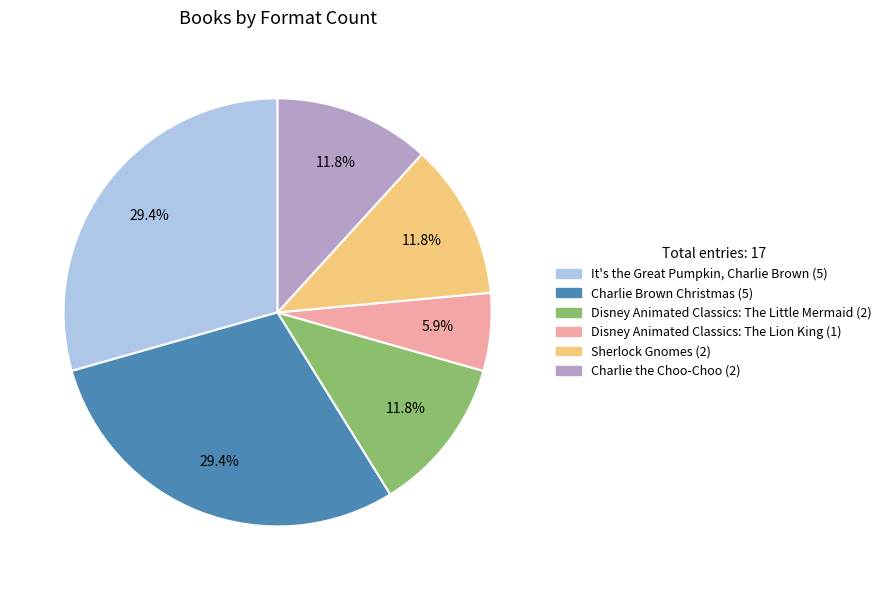

True or false: It's the Great Pumpkin, Charlie Brown accounts for 29% of the total.

True